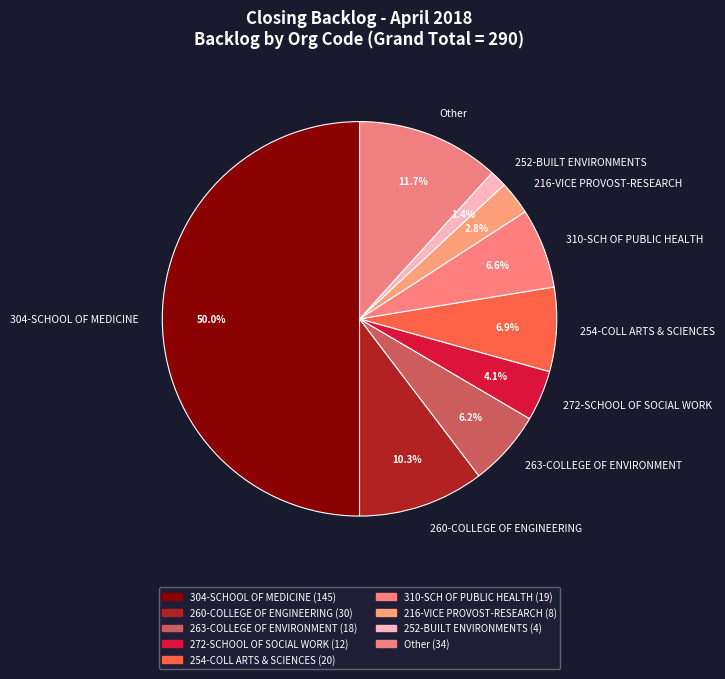

Is 310-SCH OF PUBLIC HEALTH the majority of the pie?

No